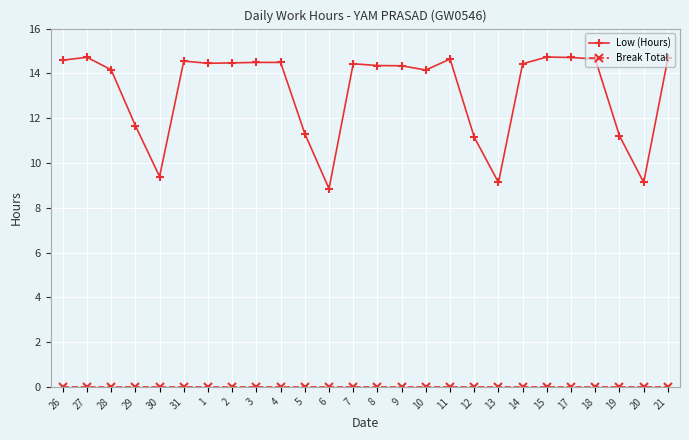

What is the total value across all series at 19?

11.2